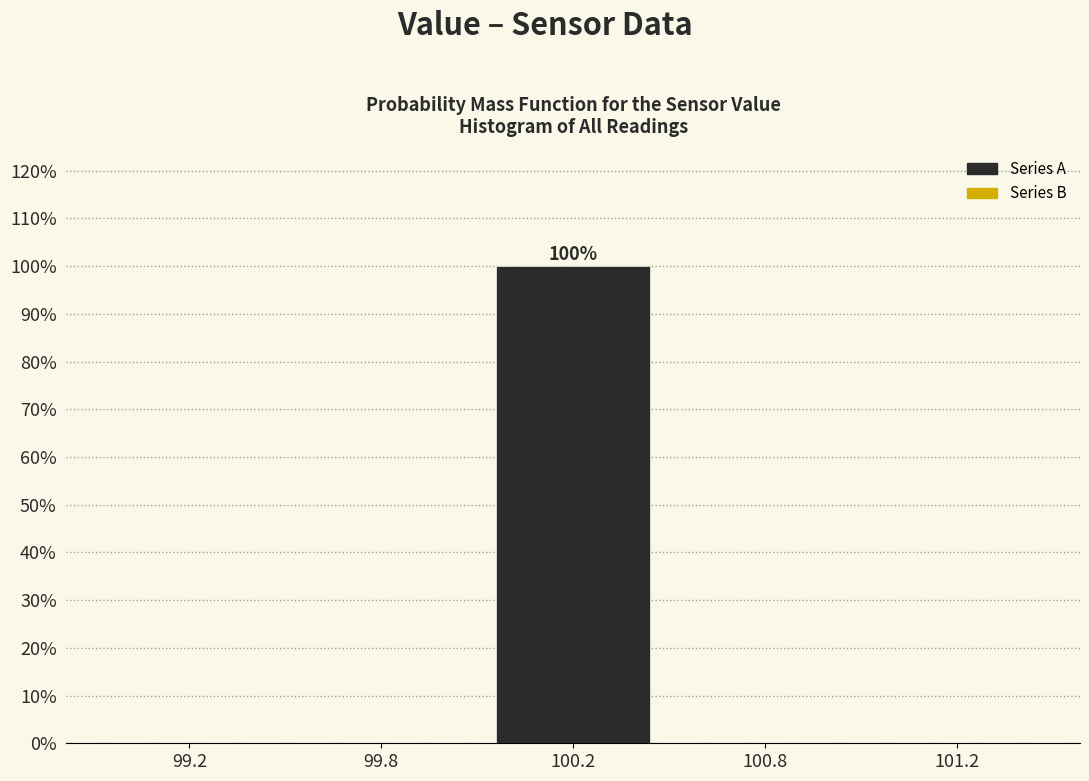

Reading left to right, extract all data points from this chart.

99.2=0	99.8=0	100.2=100	100.8=0	101.2=0